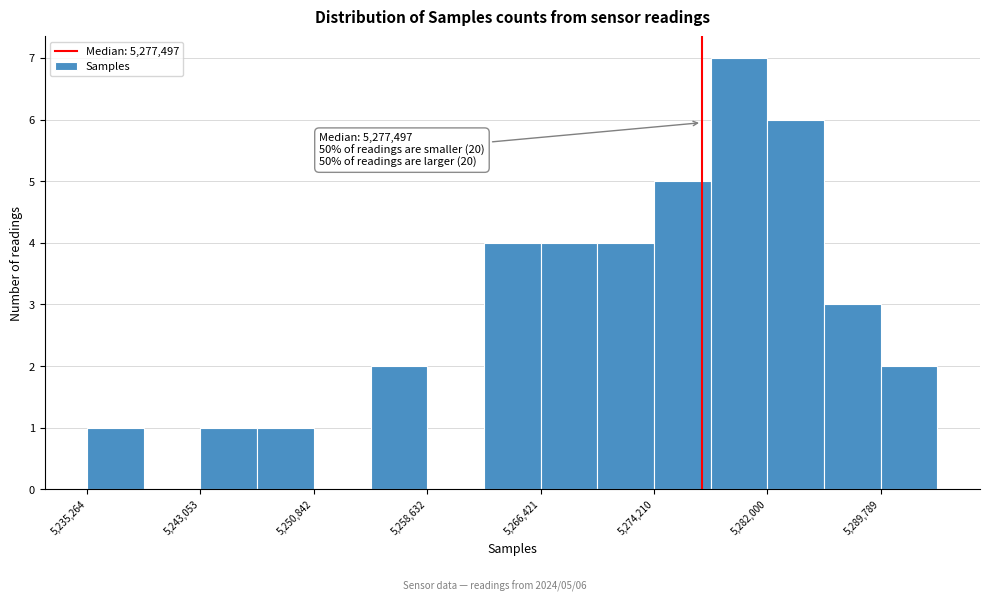

Around what value on the x-axis is the tallest bar? Give the approximate position of its centre, as read against the axis.

5280000